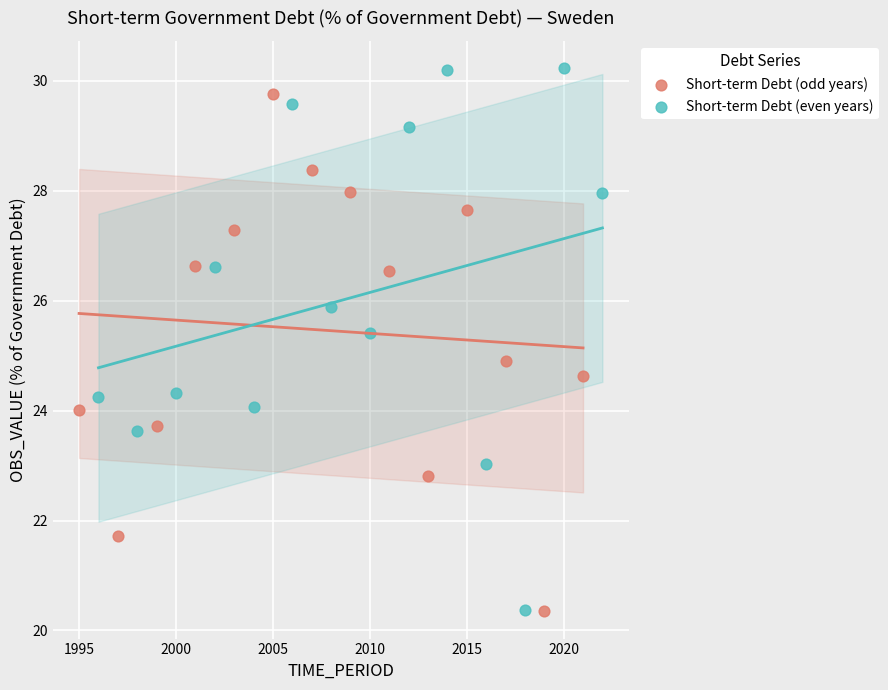

Which series reaches the maximum Y coordinate?

Short-term Debt (even years)